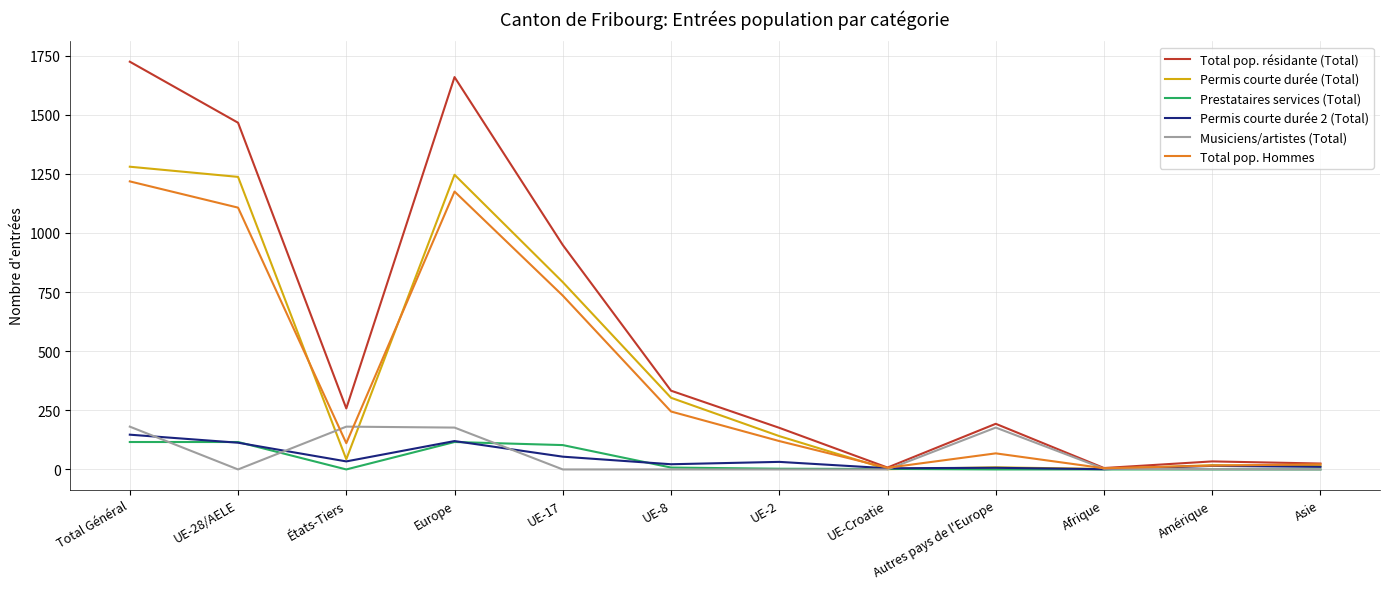

What are all the series names shown in the legend?

Total pop. résidante (Total), Permis courte durée (Total), Prestataires services (Total), Permis courte durée 2 (Total), Musiciens/artistes (Total), Total pop. Hommes